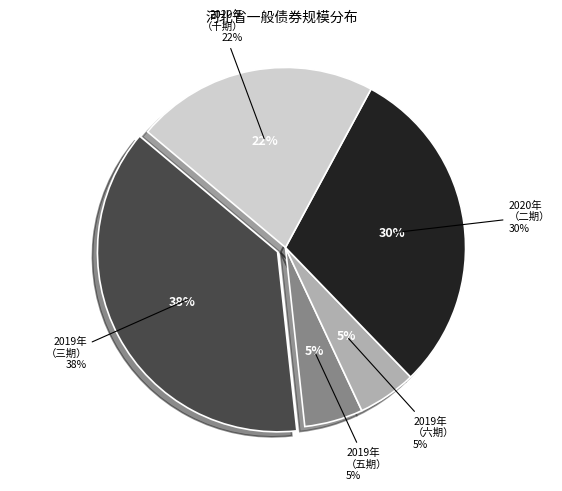

Is 2020年河北省政府一般债券（二期） the majority of the pie?

No